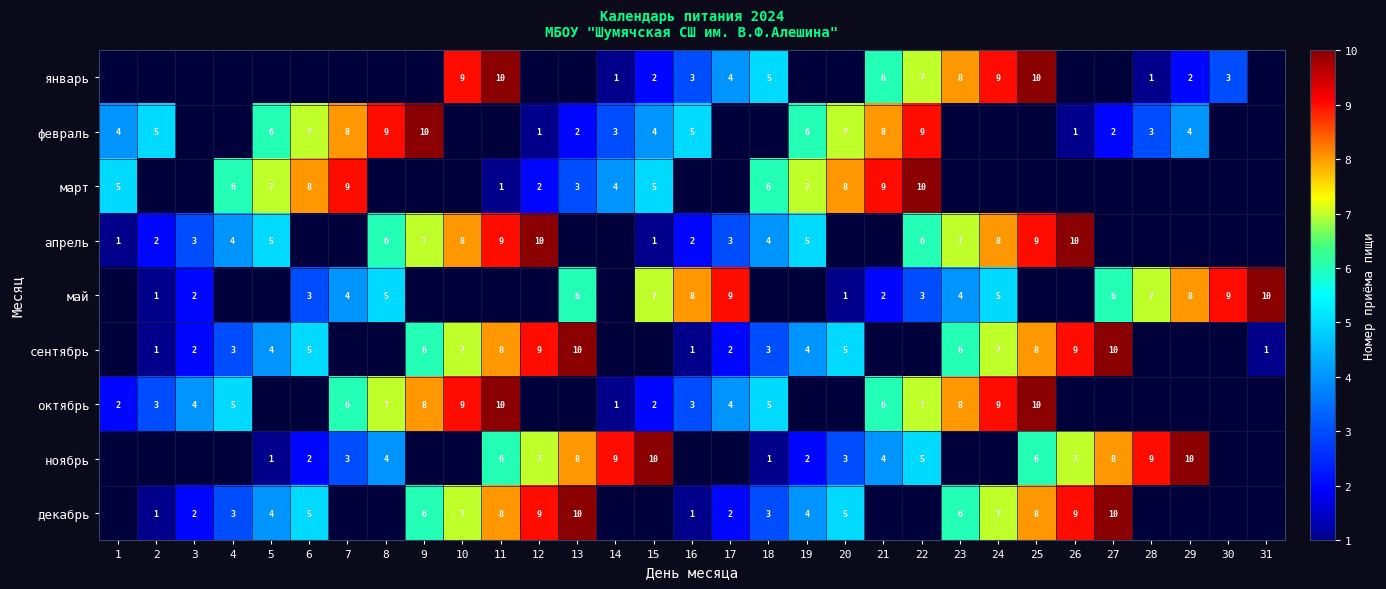

True or false: февраль has a value of 3.1 at 13.

False